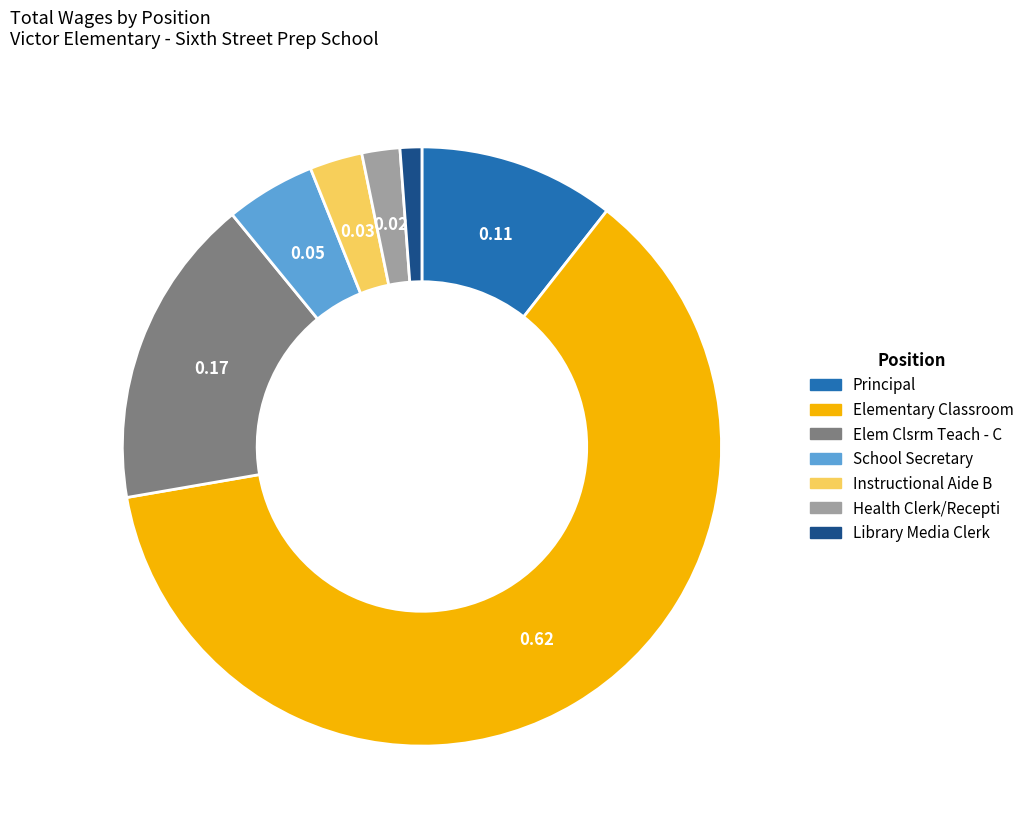

Is there a majority slice in this chart?

Yes